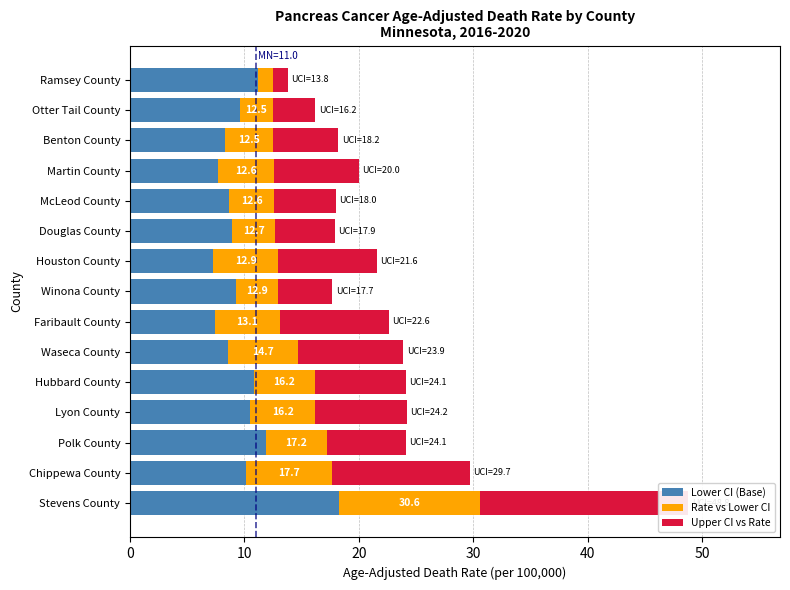

Rank the series by their average value, from lowest to highest.

Rate vs Lower CI, Upper CI vs Rate, Lower CI (Base)